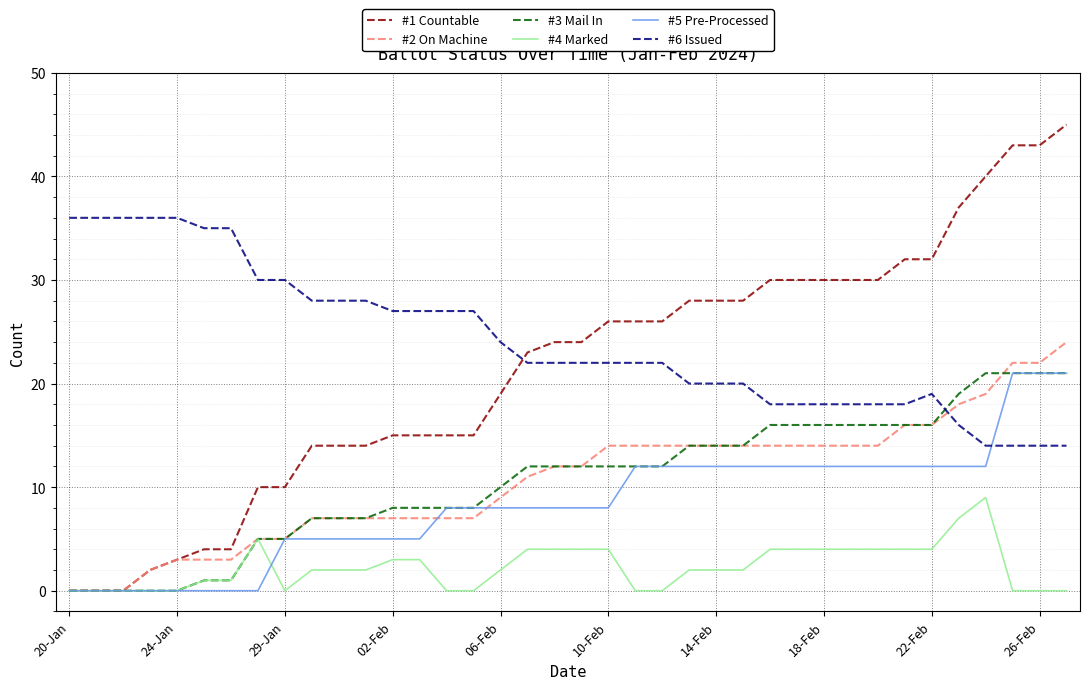

True or false: #1 Countable and #6 Issued cross at least once.

True